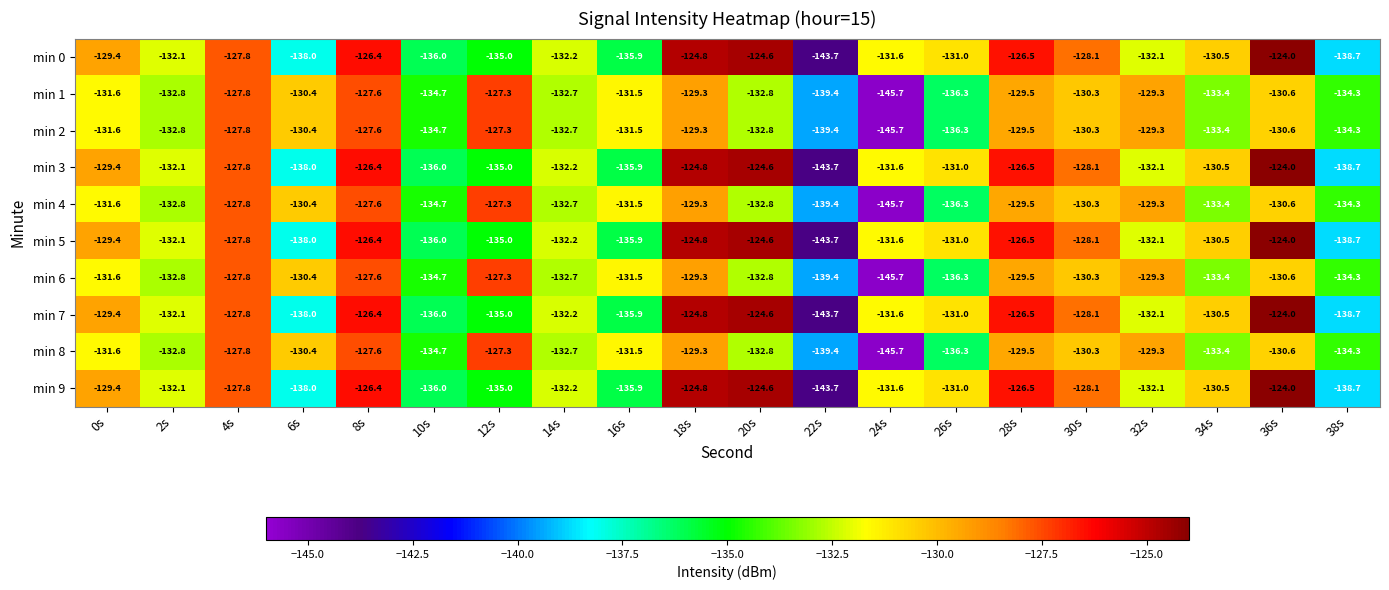

True or false: min 9 has a value of -124.0 at 36s.

True